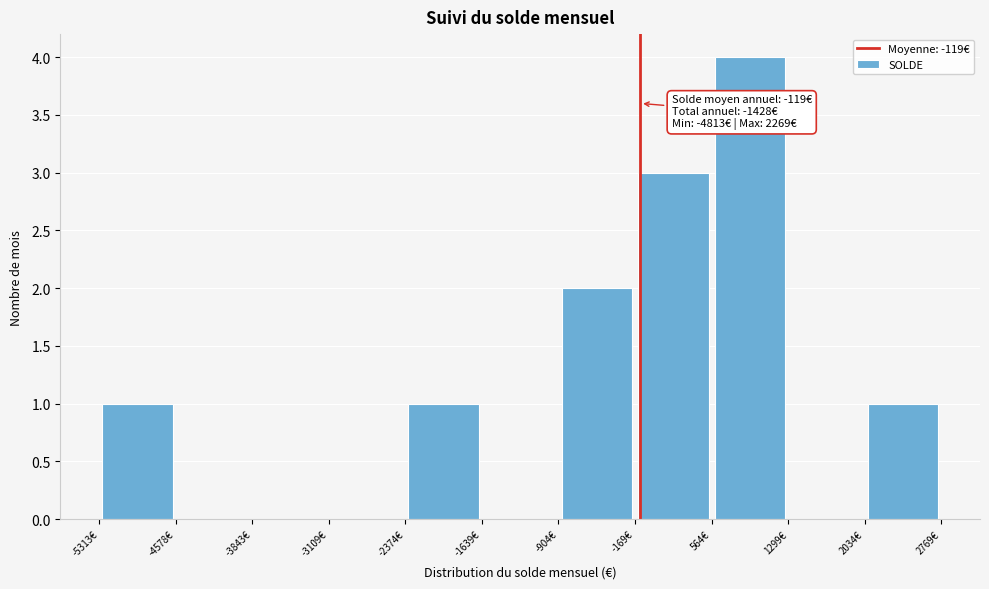

Over which range of the x-axis is the bar tallest?

600 to 1300